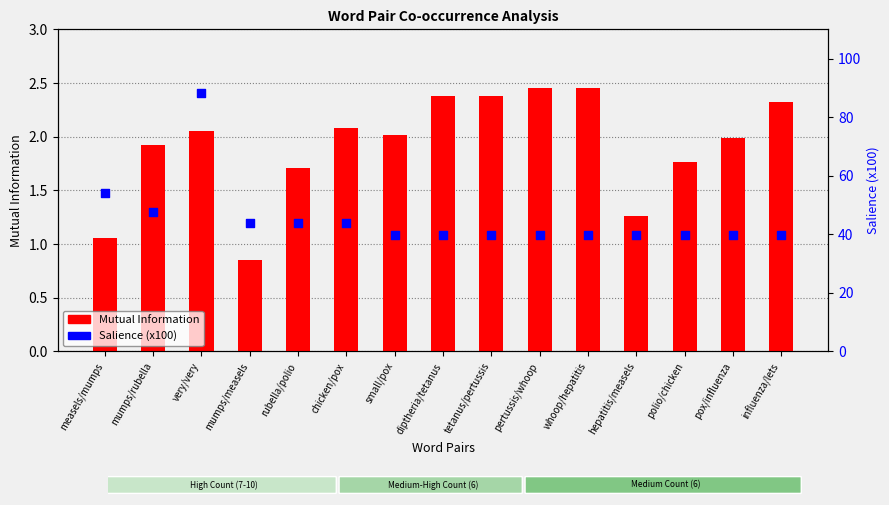

Which series reaches the minimum Y coordinate?

Mutual Information